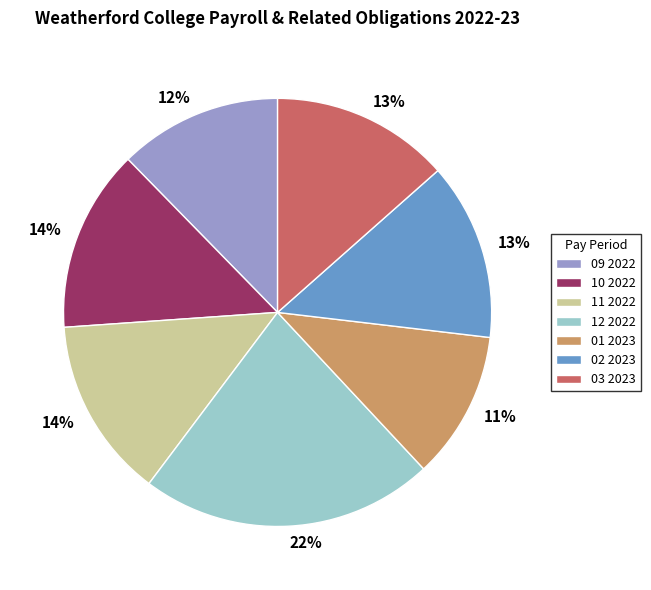

What percentage is the 02 2023 slice, to the nearest percent?

13%